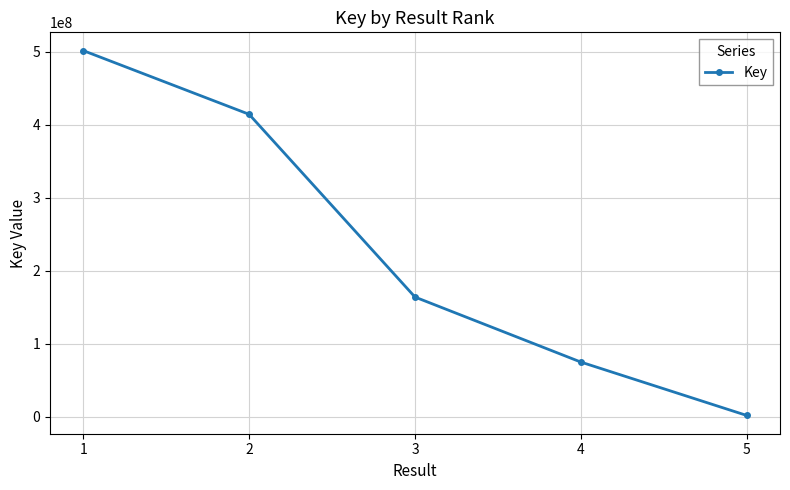

Does the chart display data point markers on the line(s)?

Yes